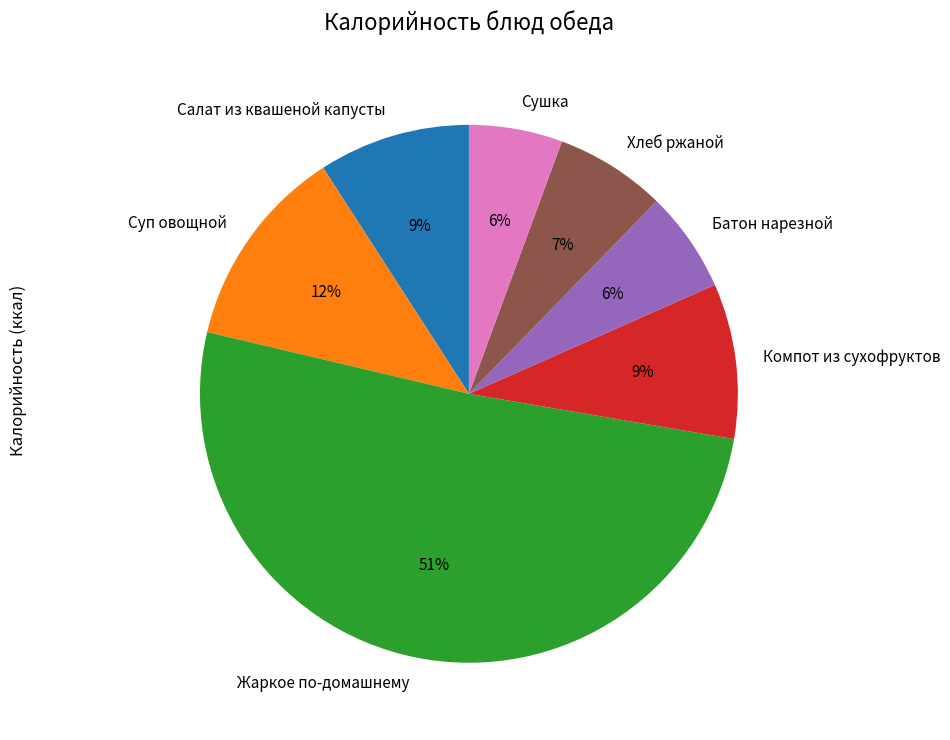

Is the sum of Жаркое по-домашнему and Сушка greater than half?

Yes